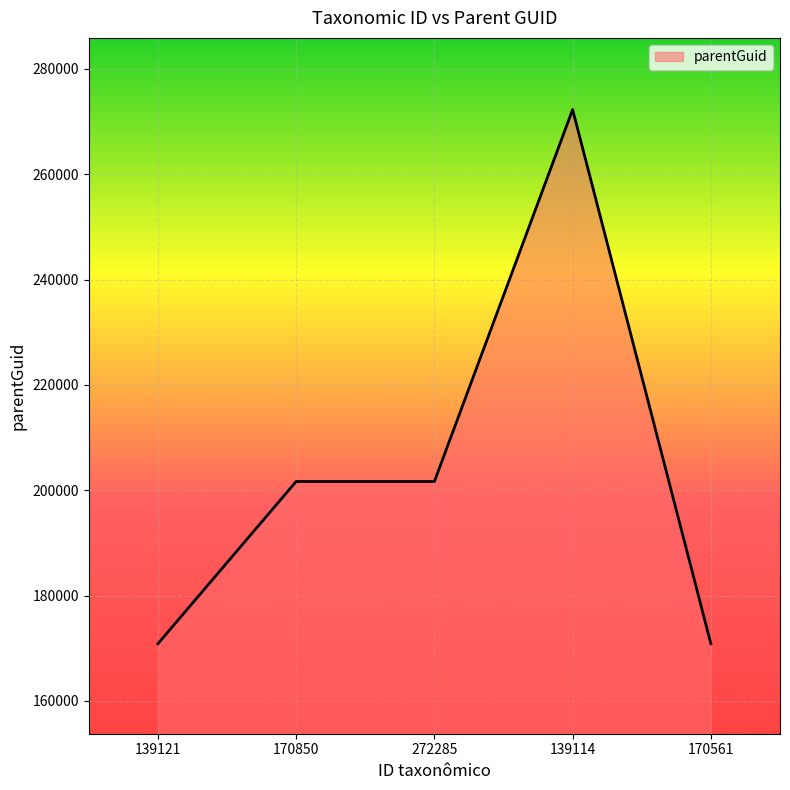

At which category does the chart reach its peak across all series?

139114